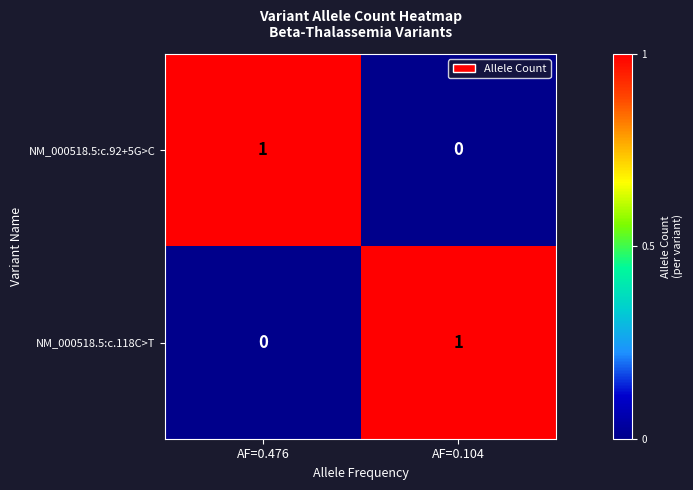

Reading left to right, transcribe all the data shown in this chart.

NM_000518.5:c.92+5G>C: 1	0
NM_000518.5:c.118C>T: 0	1